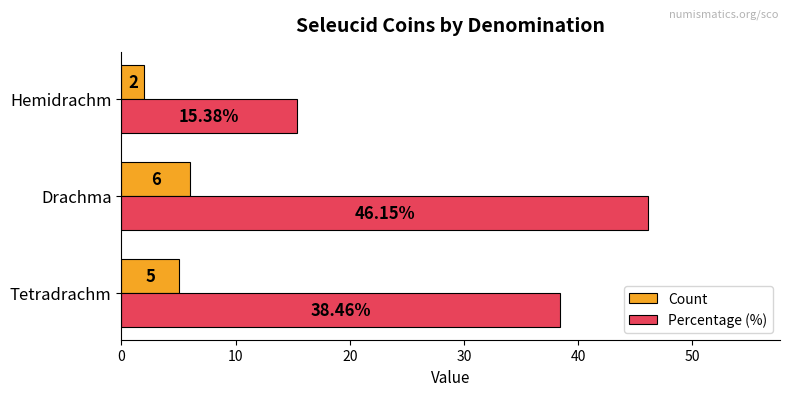

Between Drachma and Hemidrachm, which series saw the biggest shift?

Percentage (%)